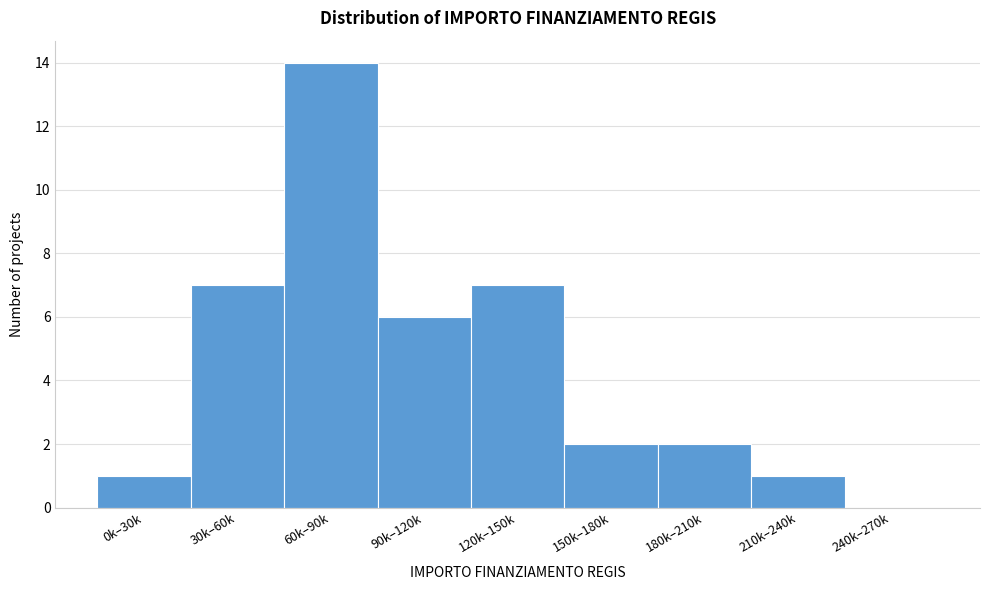

Reading right to left, transcribe all the data shown in this chart.

240k–270k=0	210k–240k=1	180k–210k=2	150k–180k=2	120k–150k=7	90k–120k=6	60k–90k=14	30k–60k=7	0k–30k=1